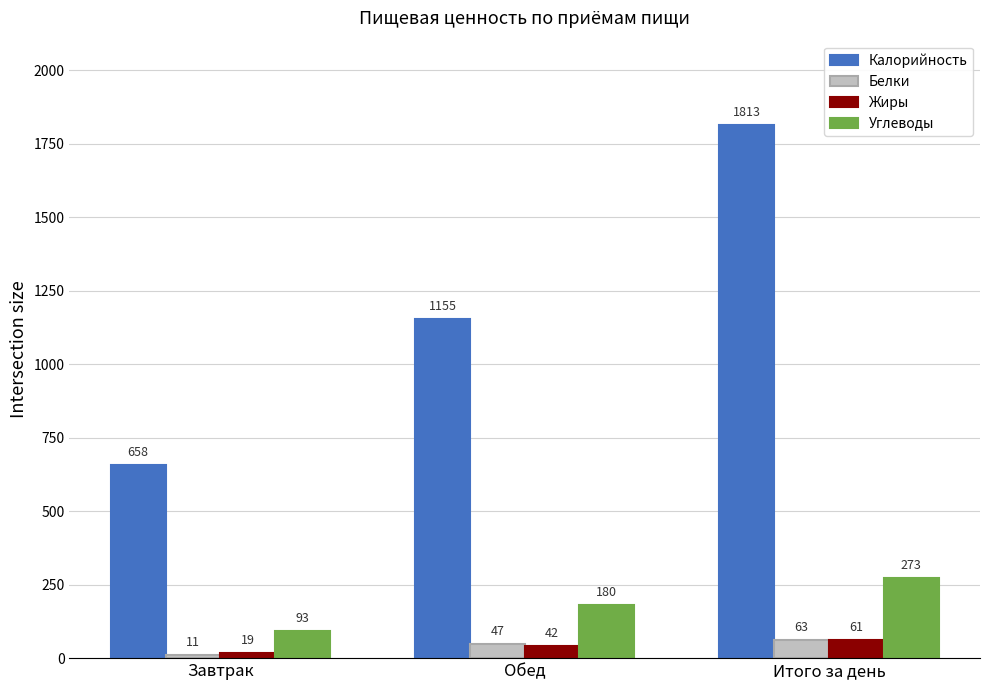

What is the difference between the Калорийность values at Итого за день and Обед?

658